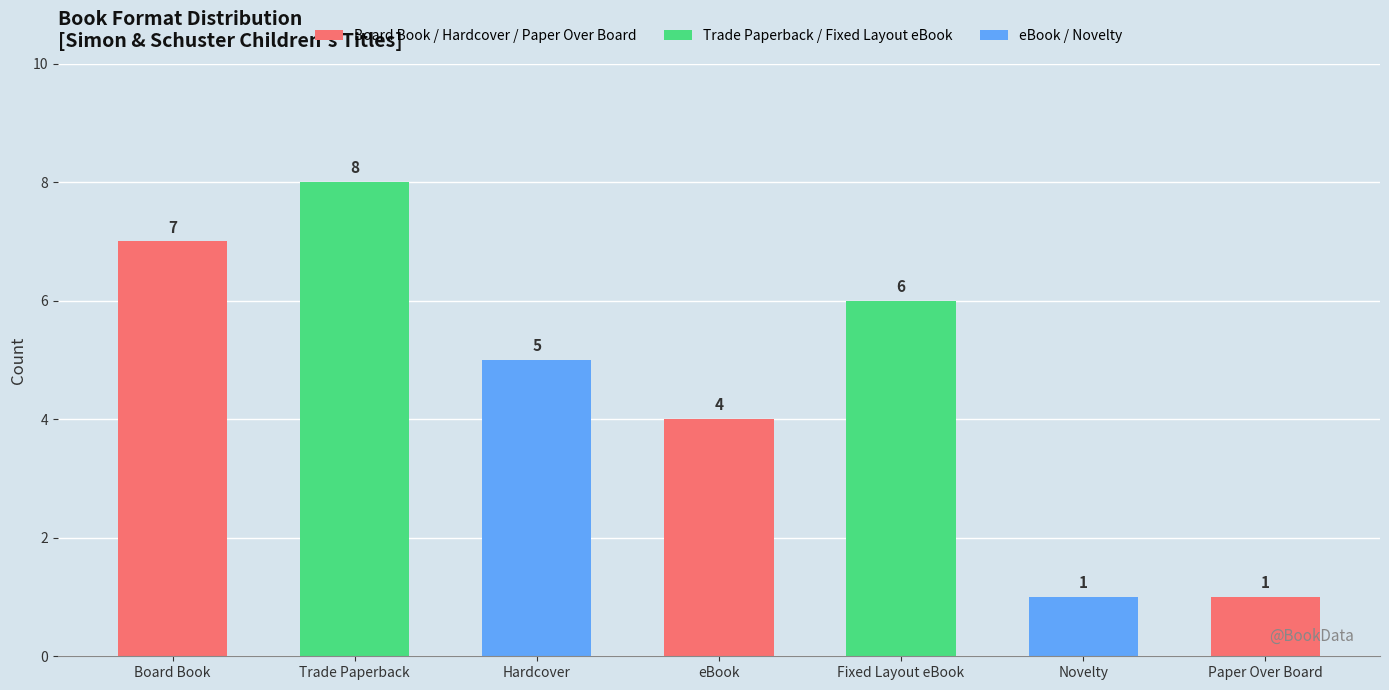

What is the ratio of the value at Board Book to the value at Fixed Layout eBook?

1.2